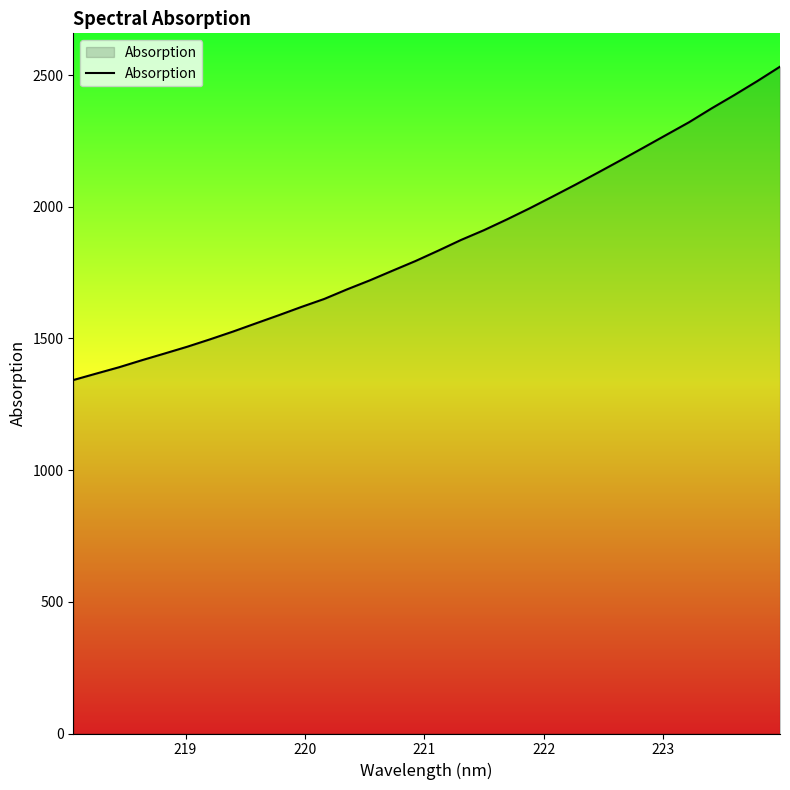

What is the greatest value displayed?

2532.2